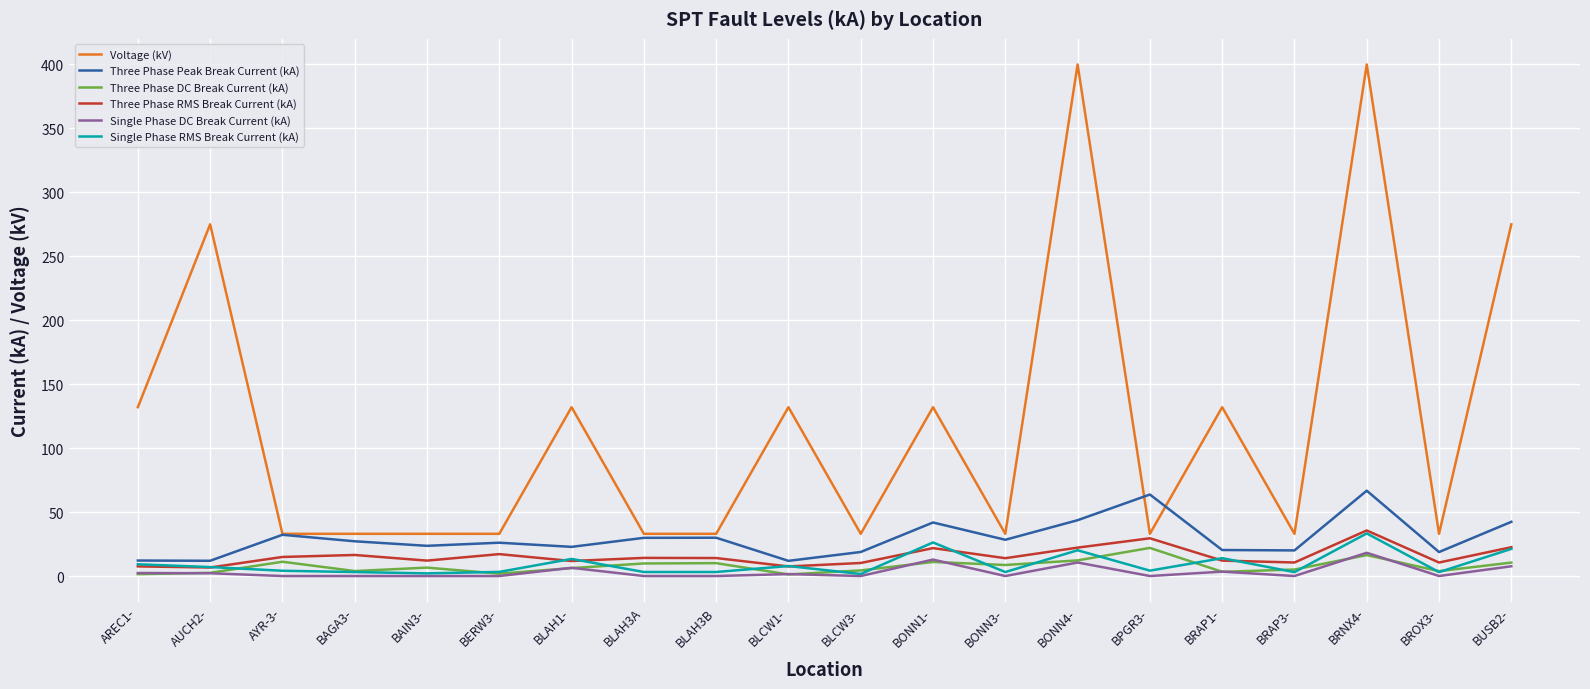

What is the spread (max minus min) of values at BLAH3B?

33.0